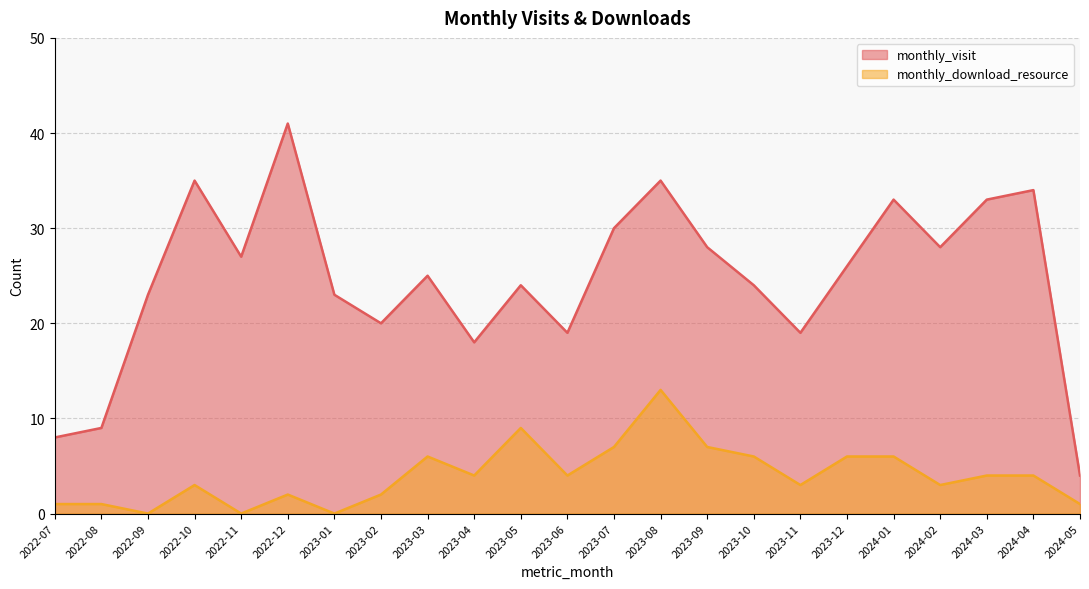

How many data points in monthly_download_resource are above 4?

8